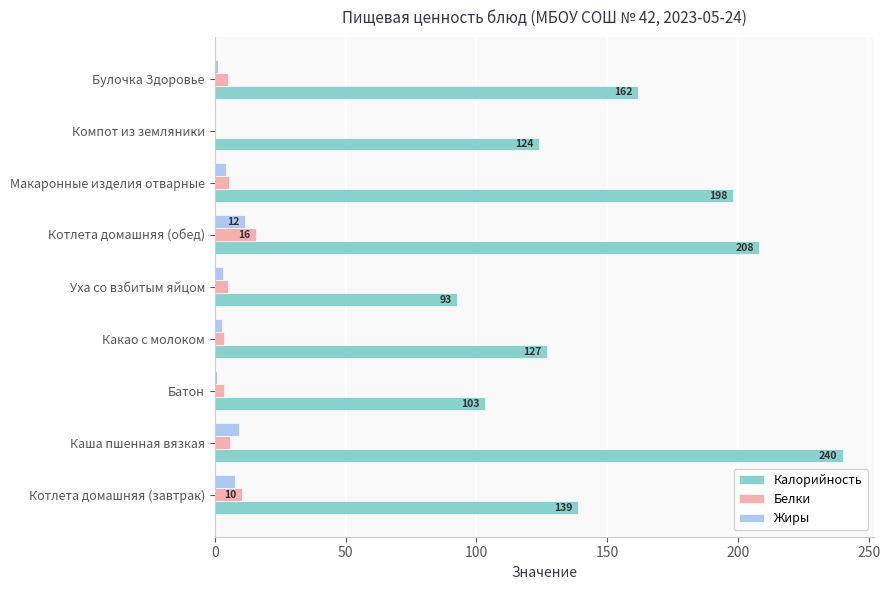

Count the number of data series in this chart.

3